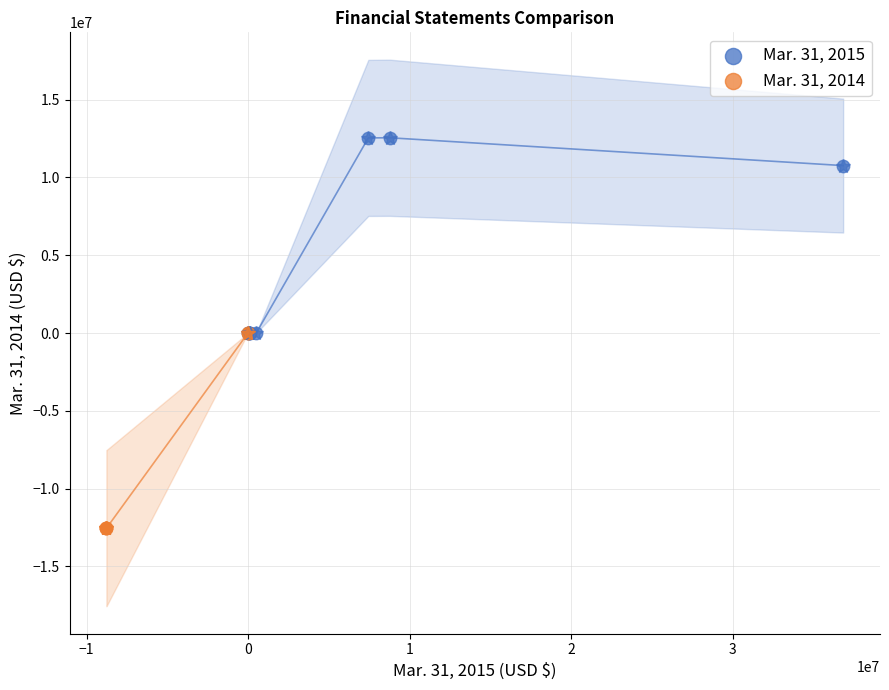

Which series contains the lowest Y value?

Mar. 31, 2014